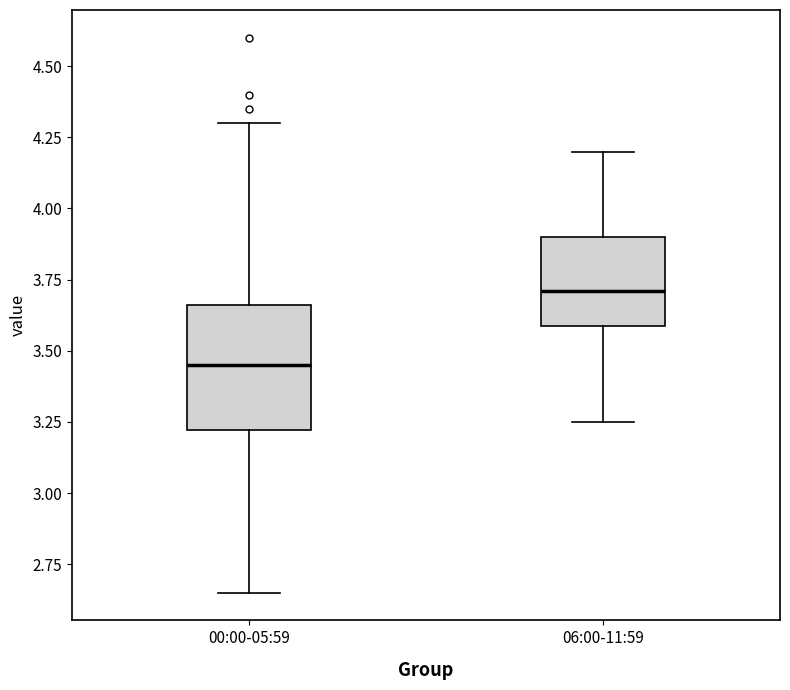

Where is the lower edge of the box for 06:00-11:59 on the y-axis? The values are not printed on the chart, so give them approximately, as read against the axis.

3.60